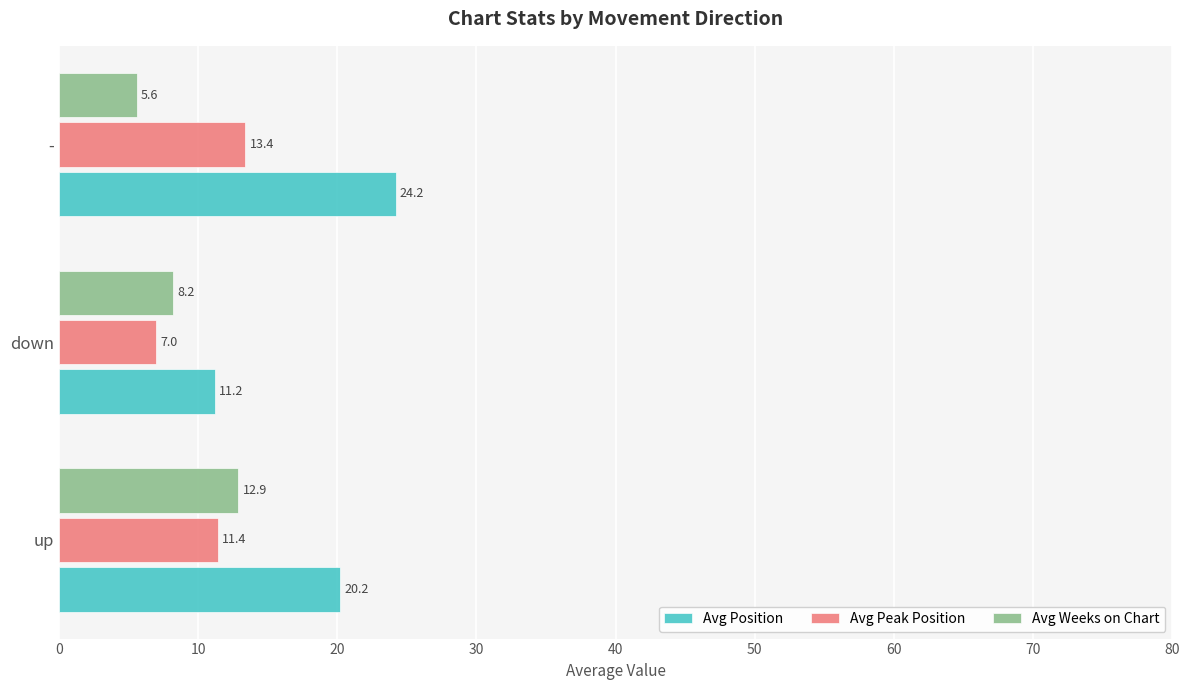

What is the total value across all series at down?

26.4